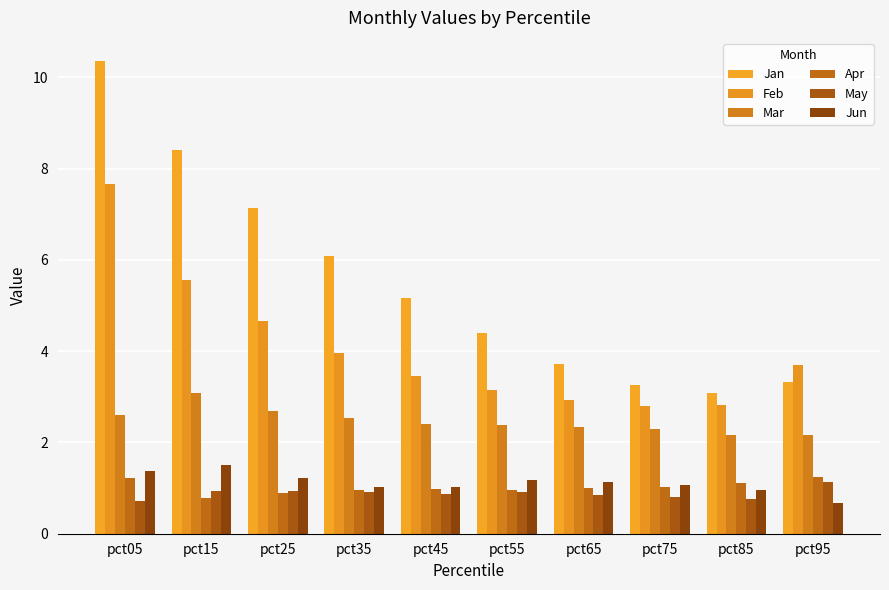

The Jan series shows 5.2 at pct45. True or false?

True